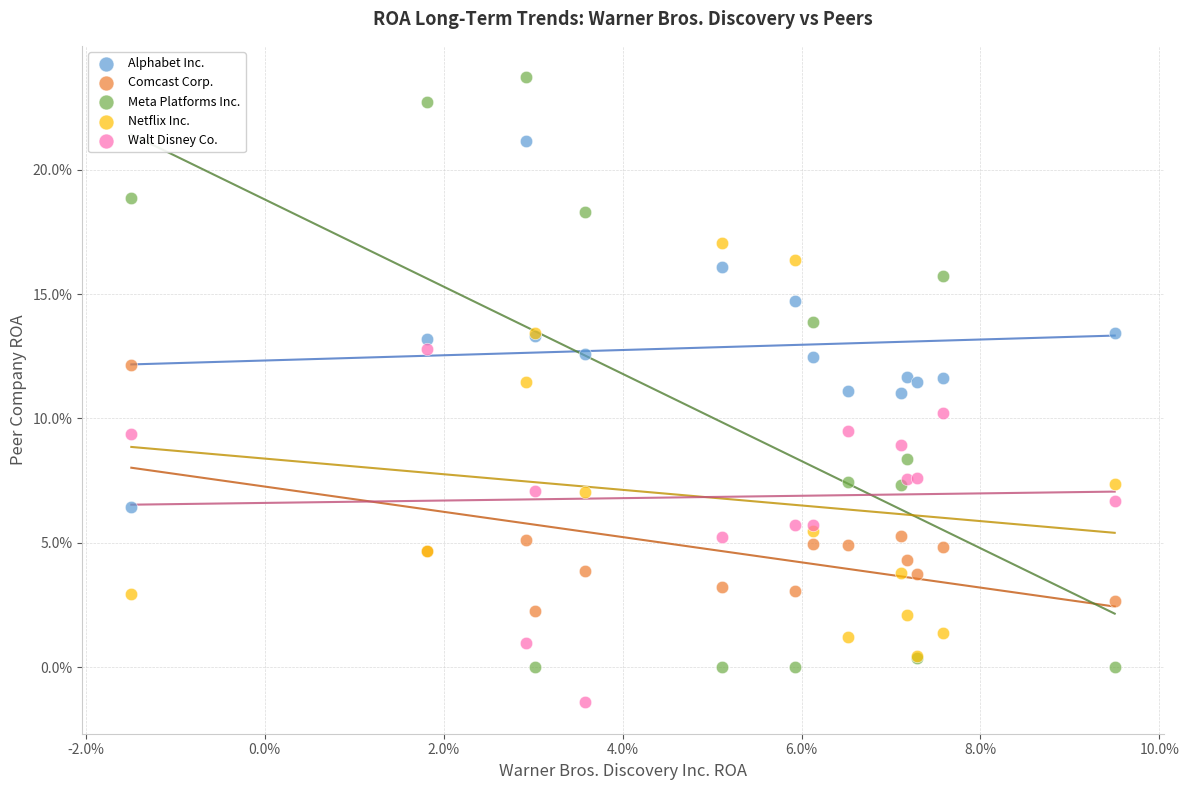

Which series has the widest spread of Y values?

Meta Platforms Inc.